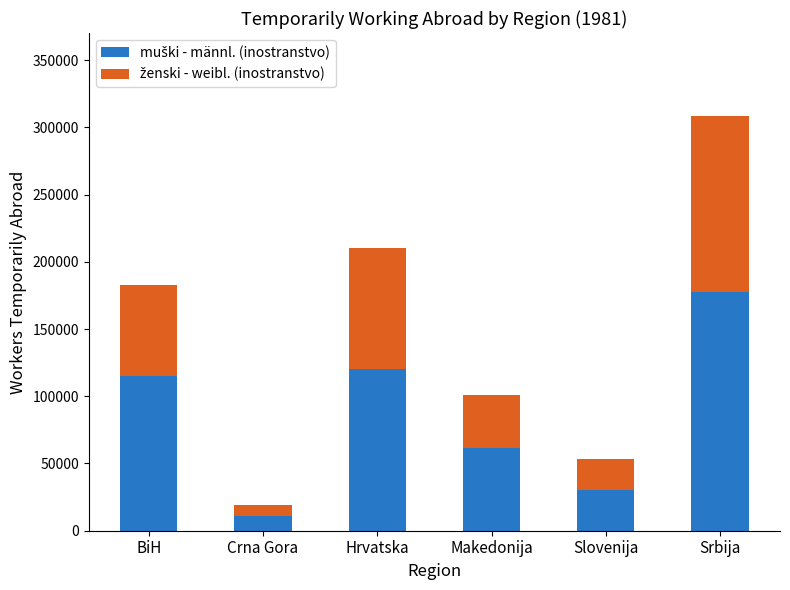

At which category is the sum across all series the highest?

Srbija